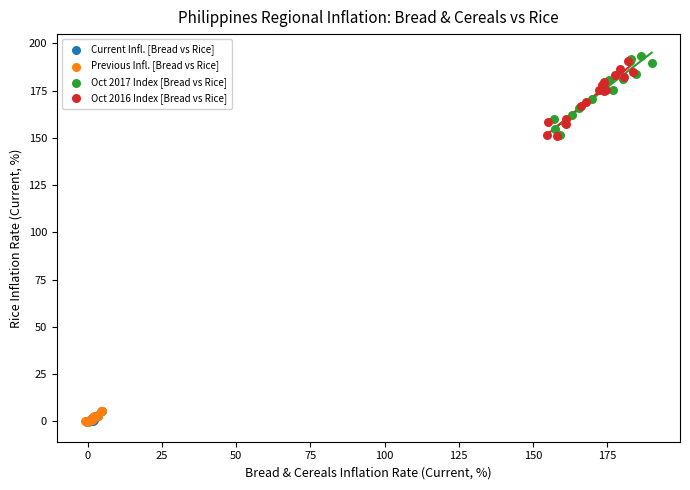

Which series has the widest spread of Y values?

Oct 2017 Index [Bread vs Rice]